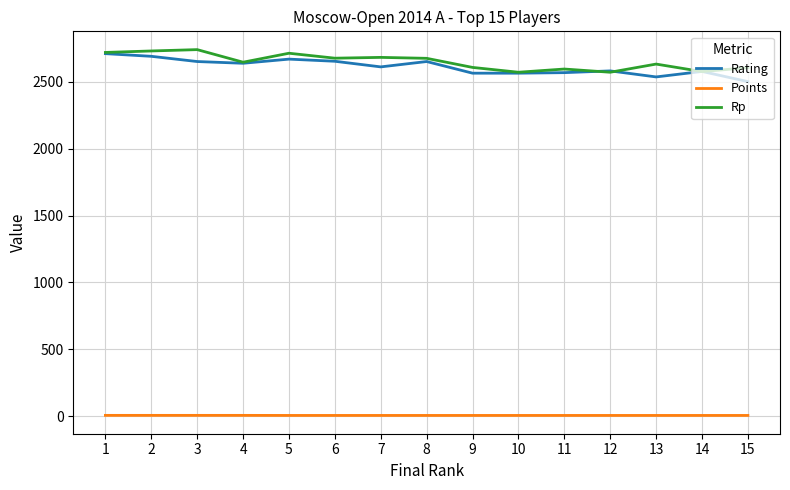

What is the sum of all Rating values?

39164.0